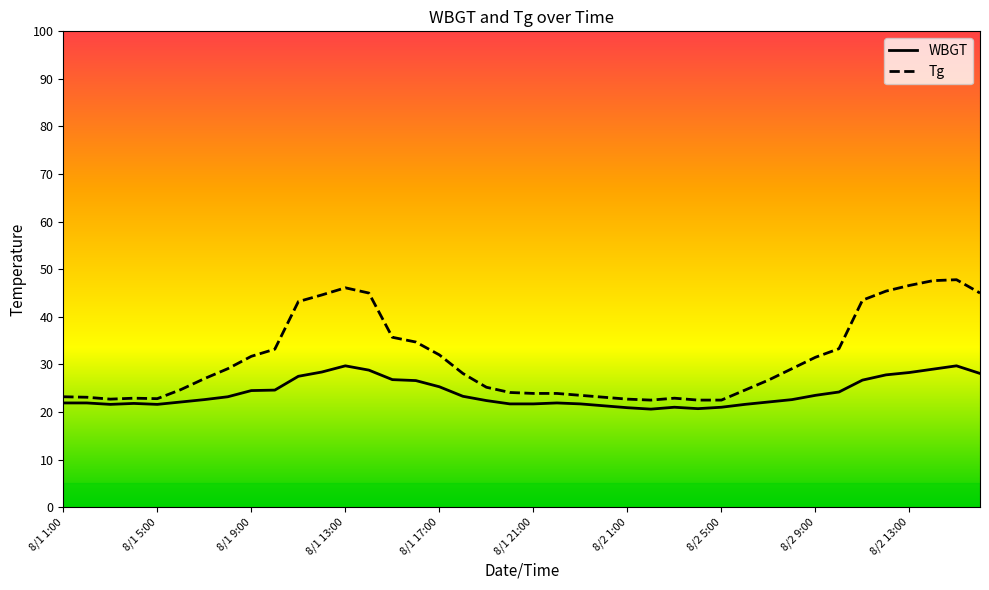

Rank the series by their average value, from highest to lowest.

Tg, WBGT